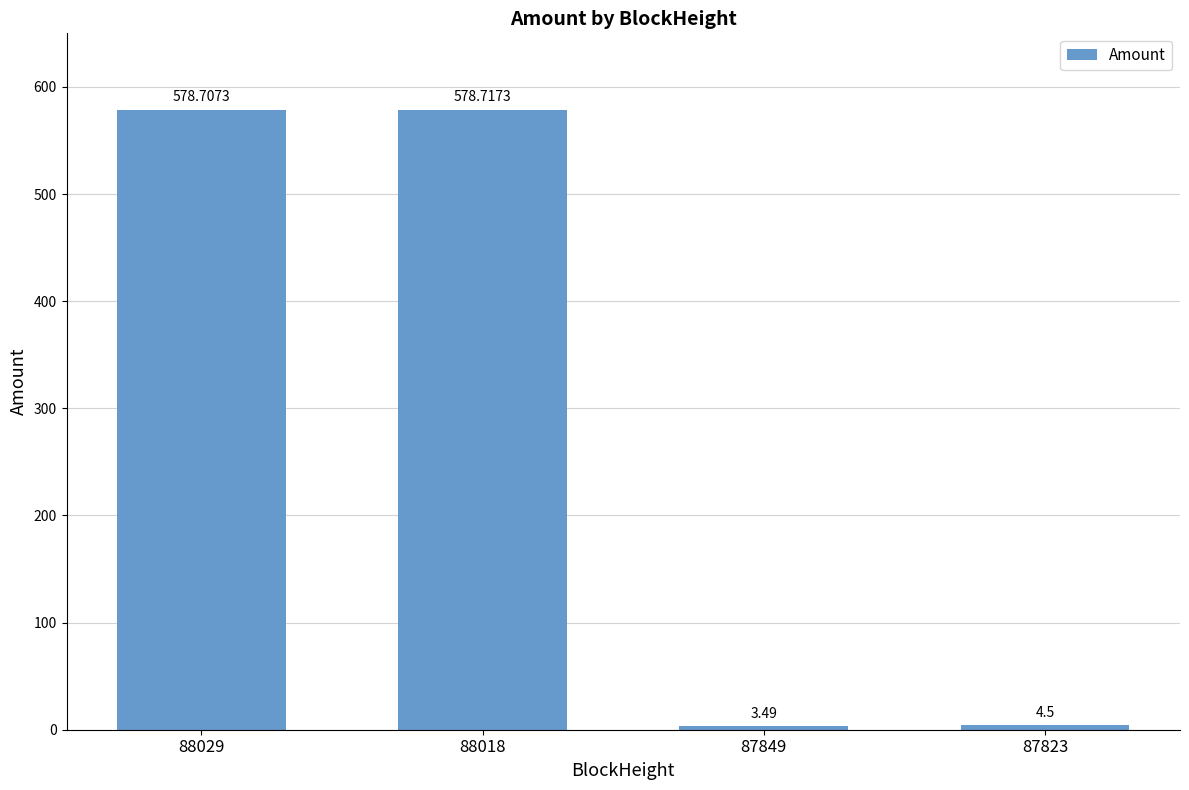

What is the maximum value shown in the chart?

578.7